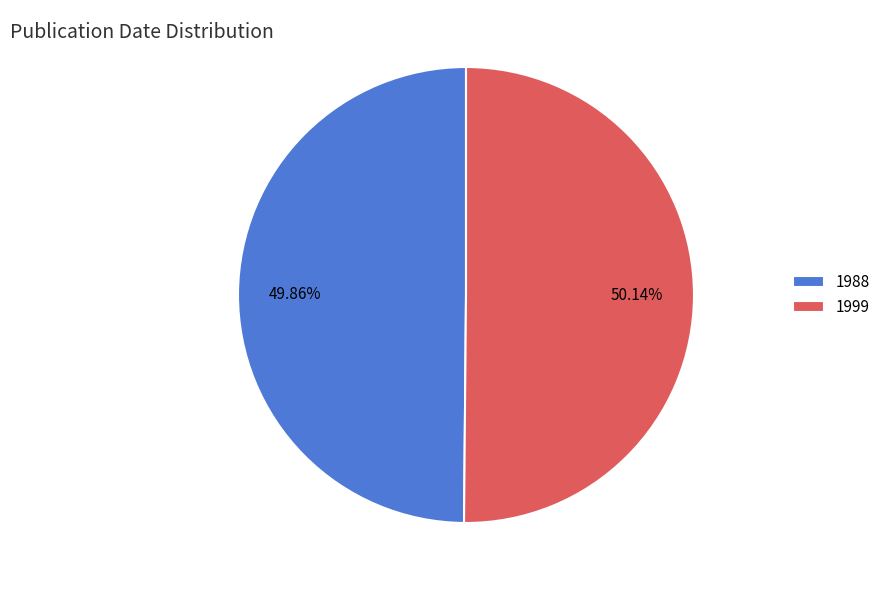

Approximately how many times larger is the value at 1988 compared to 1999?

1.0